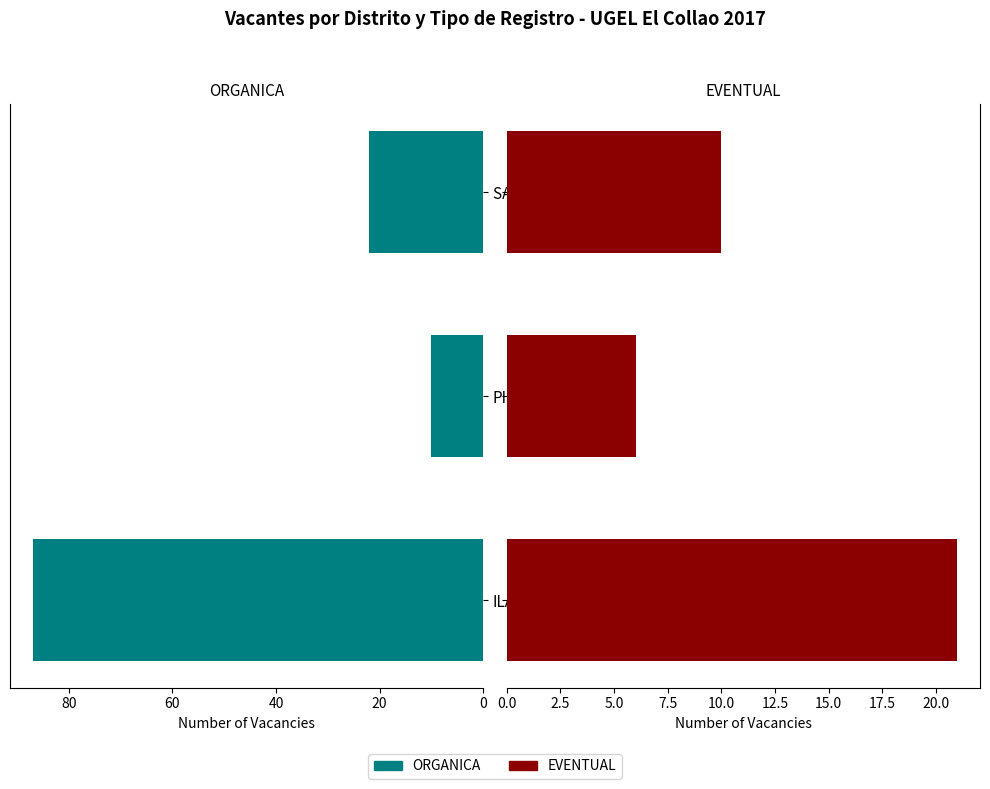

Which series has the widest spread of values?

ORGANICA